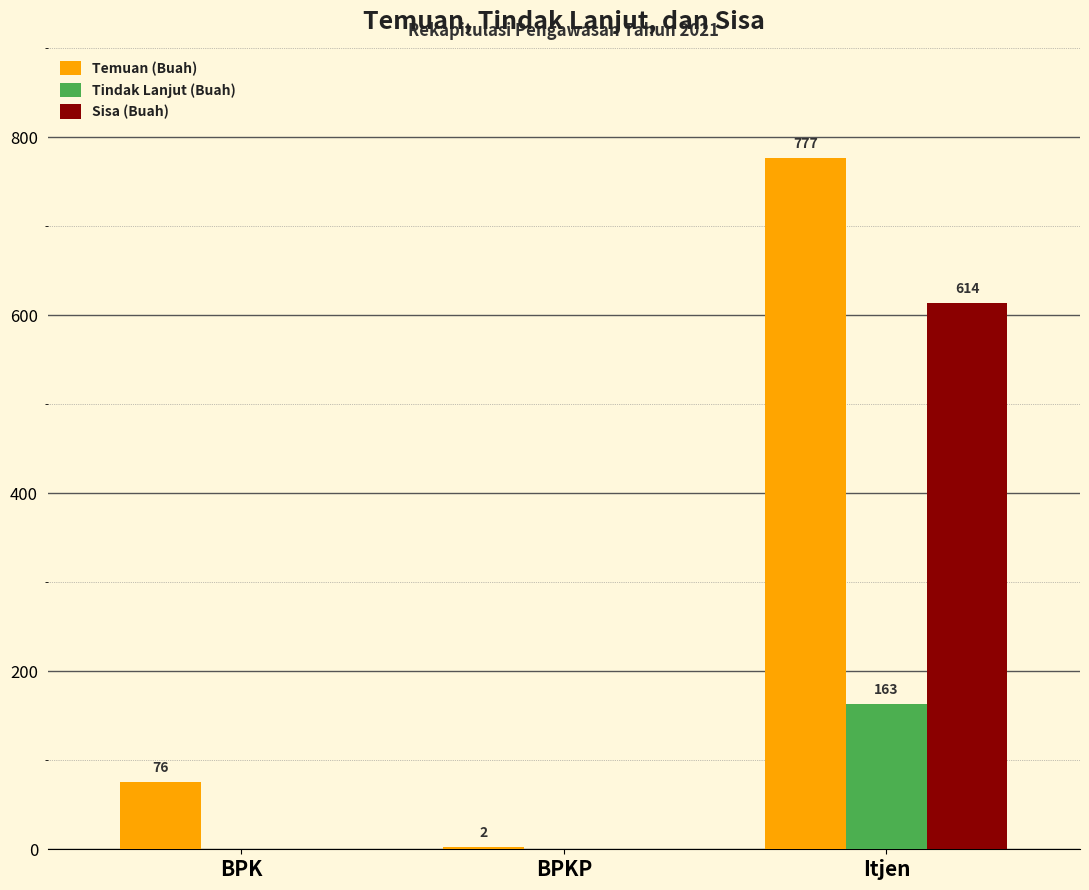

Read the Tindak Lanjut (Buah) value at Itjen, to the nearest 50.

150